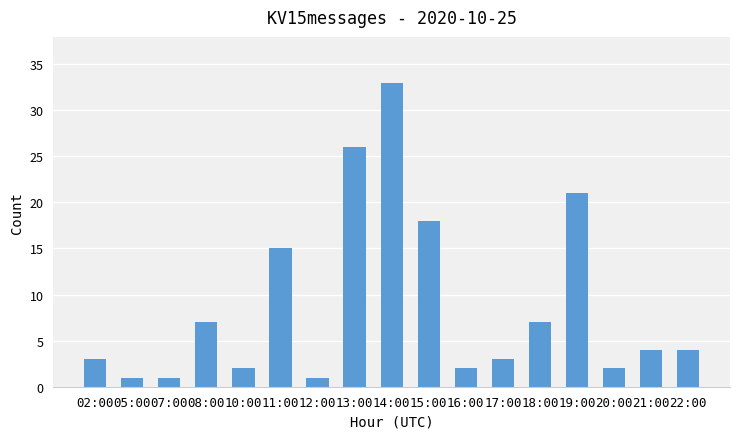

How many data points are less than 4?

8